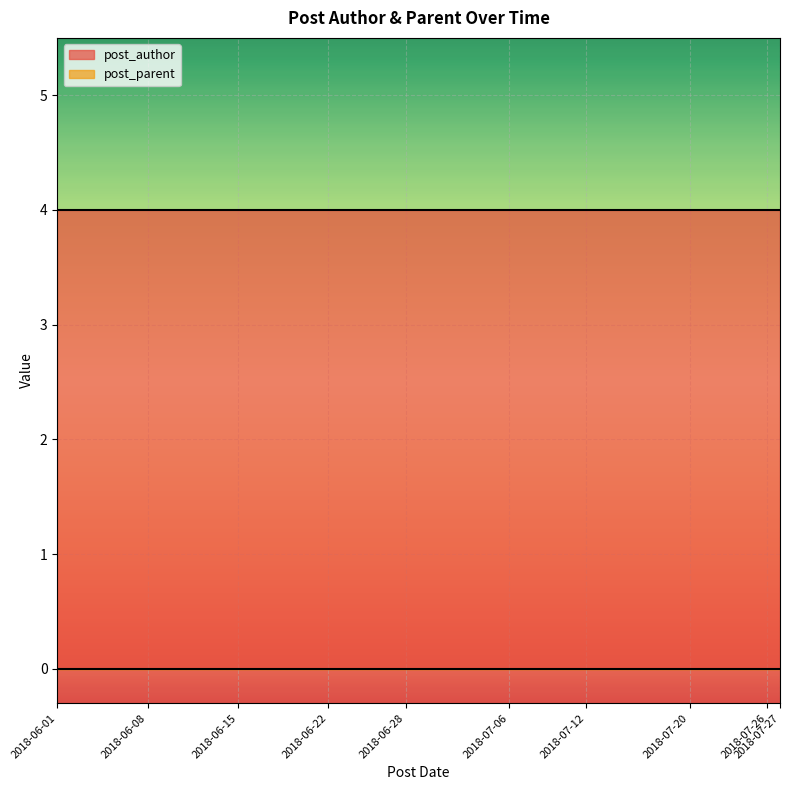

Rank the series at 2018-07-06 from lowest to highest value.

post_parent, post_author